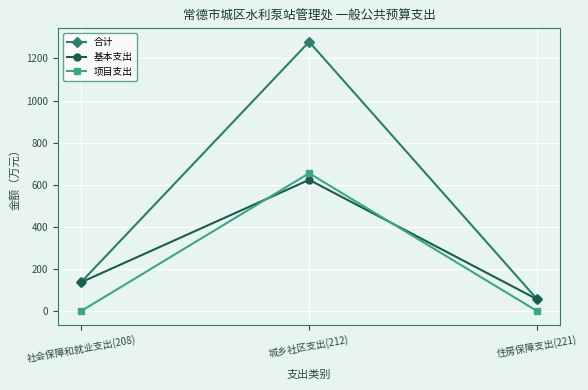

What are all the series names shown in the legend?

合计, 基本支出, 项目支出